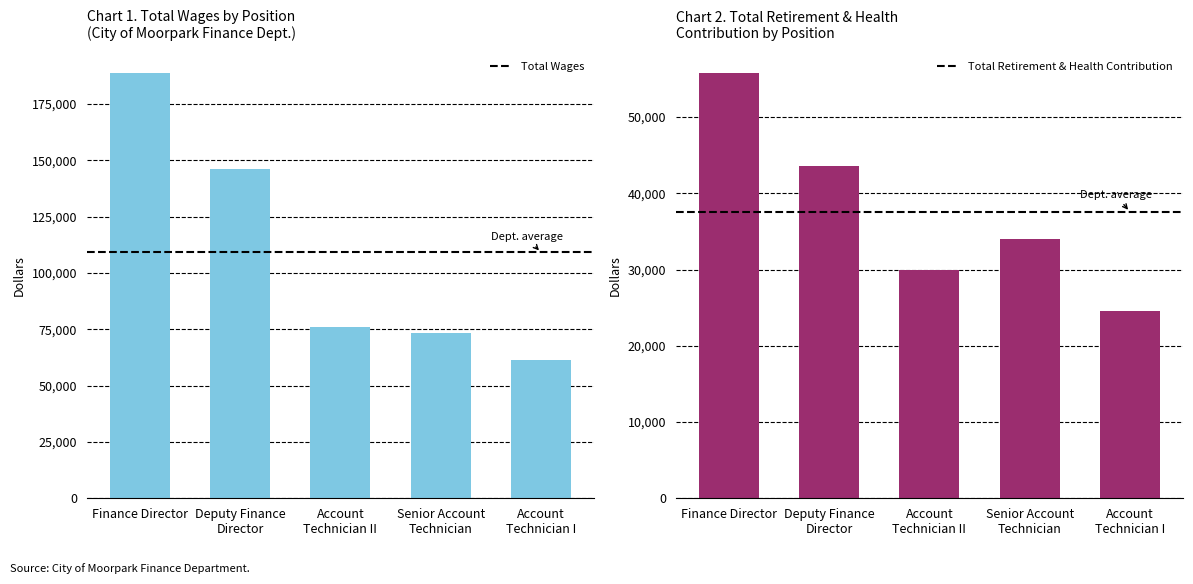

Reading right to left, transcribe all the data shown in this chart.

Total Wages: 61242	73425	76110	146289	188709
Total Retirement & Health Contribution: 24506	34025	29910	43602	55749